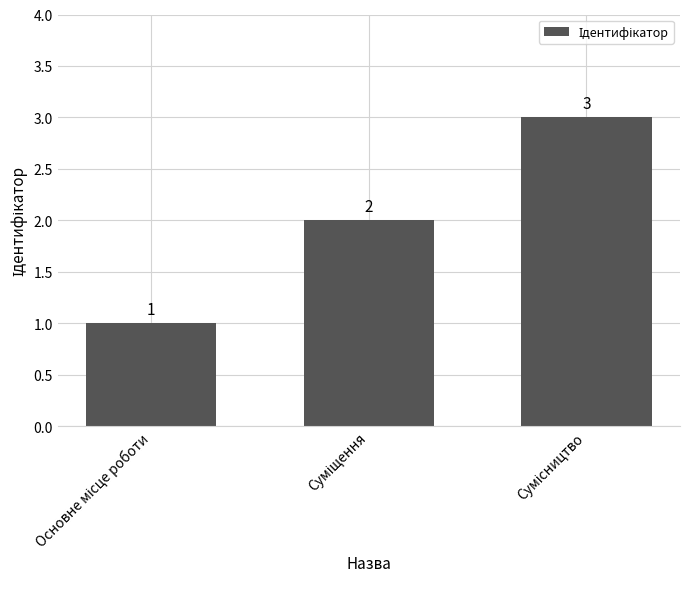

How many values are between 1 and 3?

3